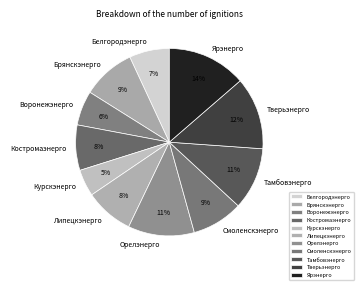

To the nearest percent, what portion does Смоленскэнерго represent?

9%